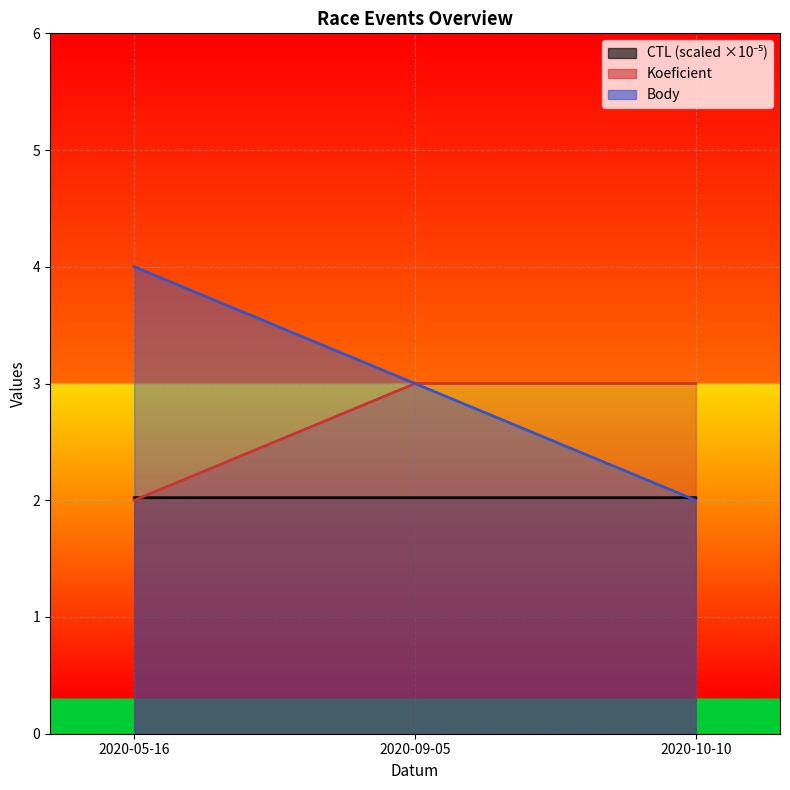

What is the maximum value for CTL?

2.0